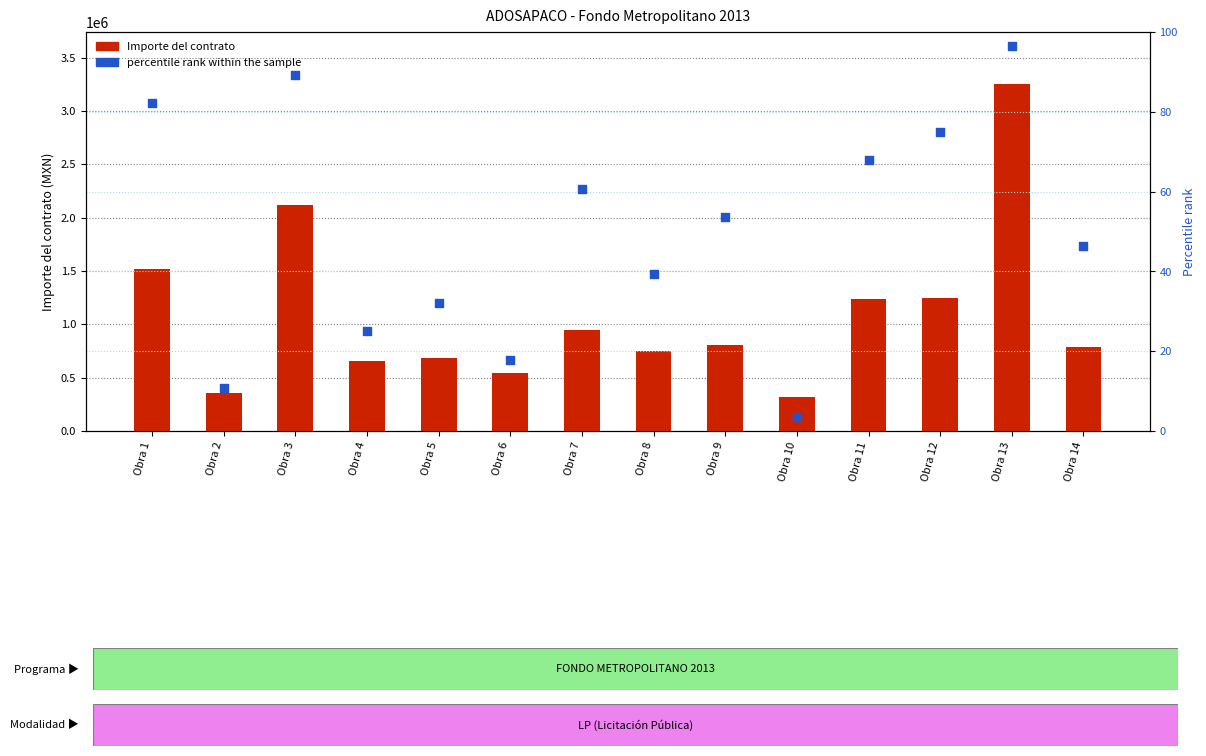

What are all the series names shown in the legend?

Importe del contrato, percentile rank within the sample